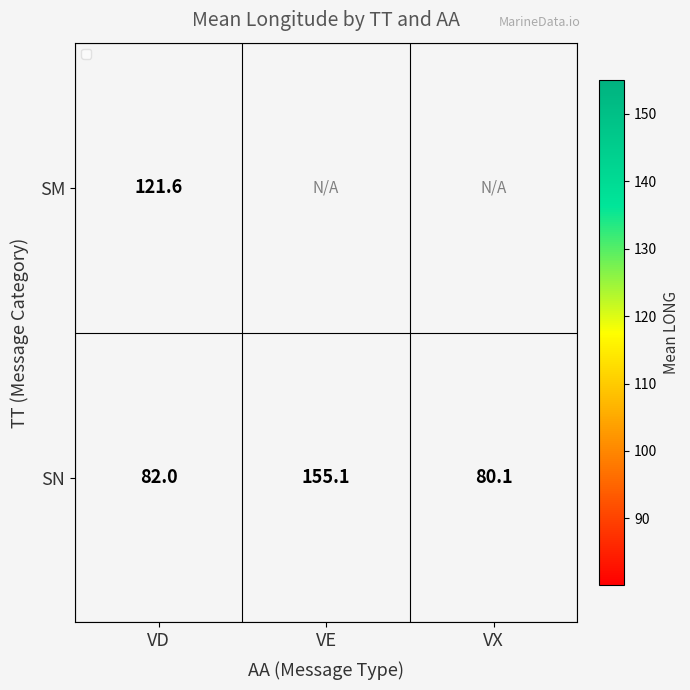

Read the SN value at VE.

155.1